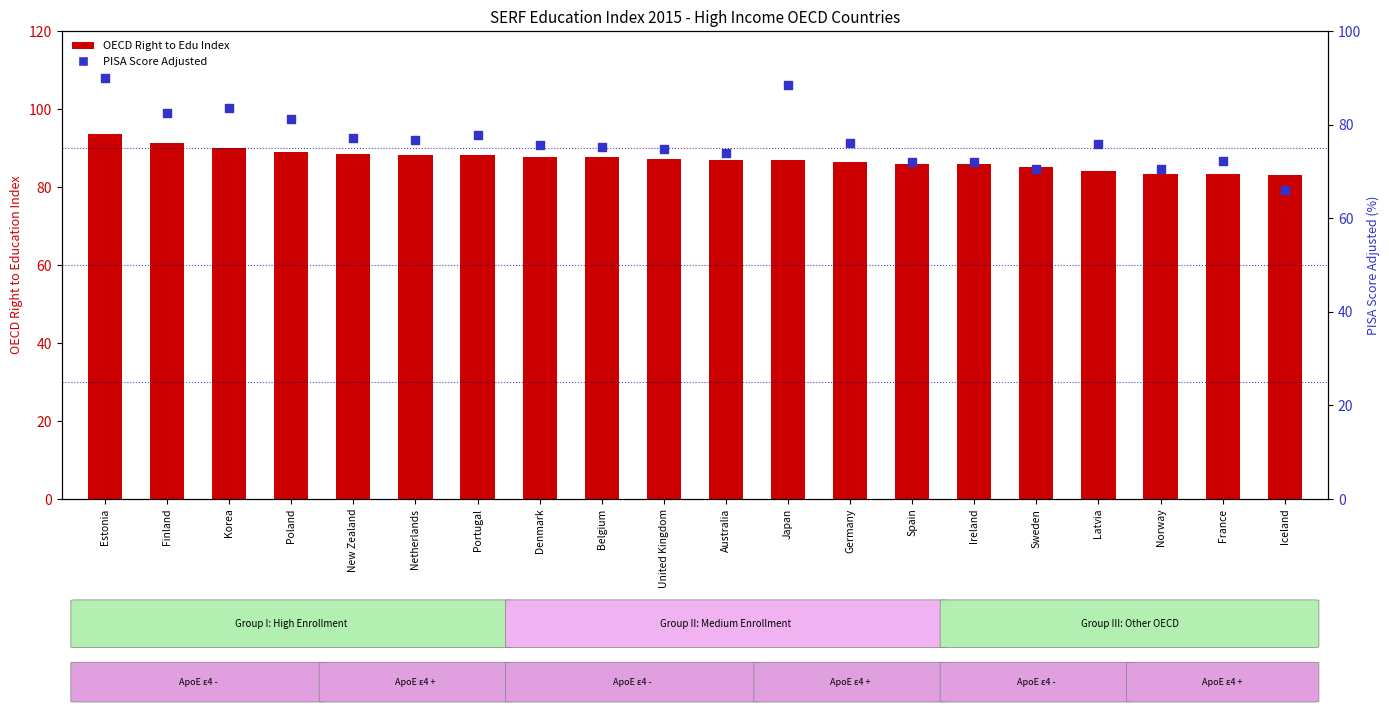

What are all the series names shown in the legend?

OECD Right to Edu Index, PISA Score Adjusted